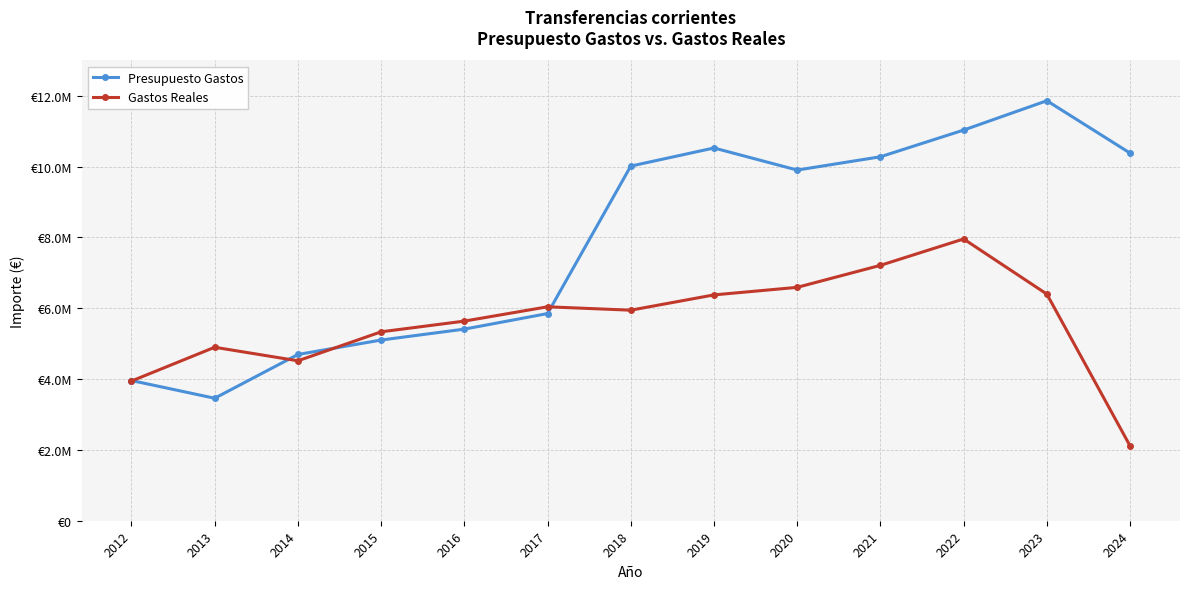

What is the maximum value shown in the chart?

11862773.0